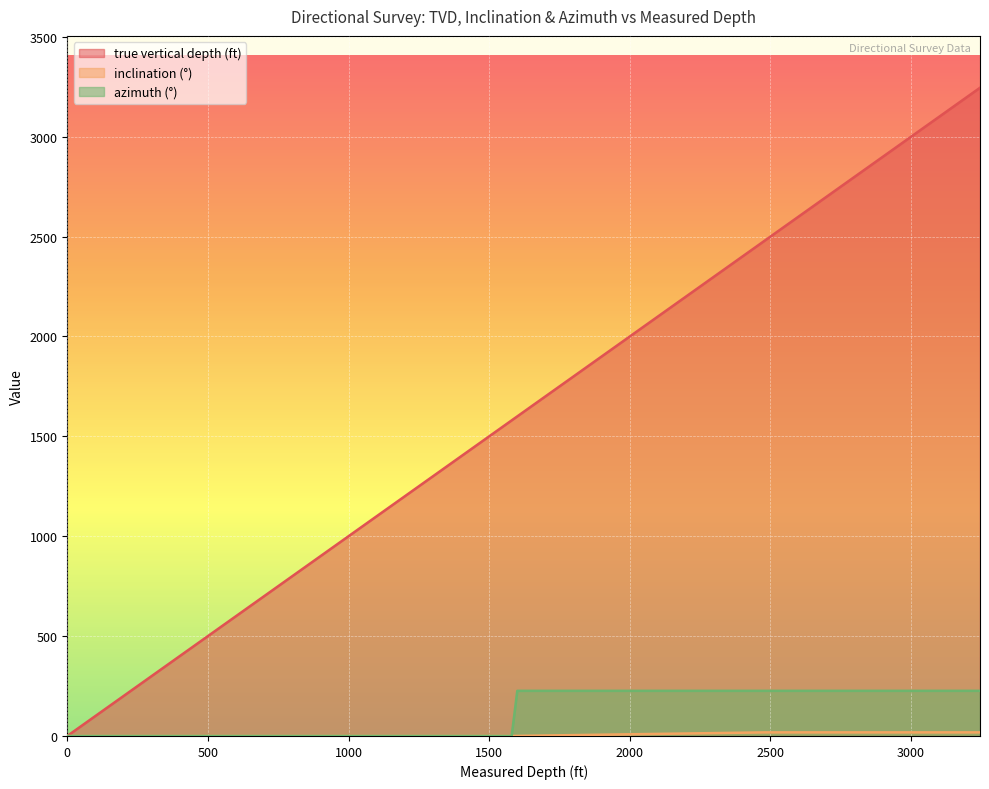

Is it true that azimuth (°) equals 226.0 at 2900?

True